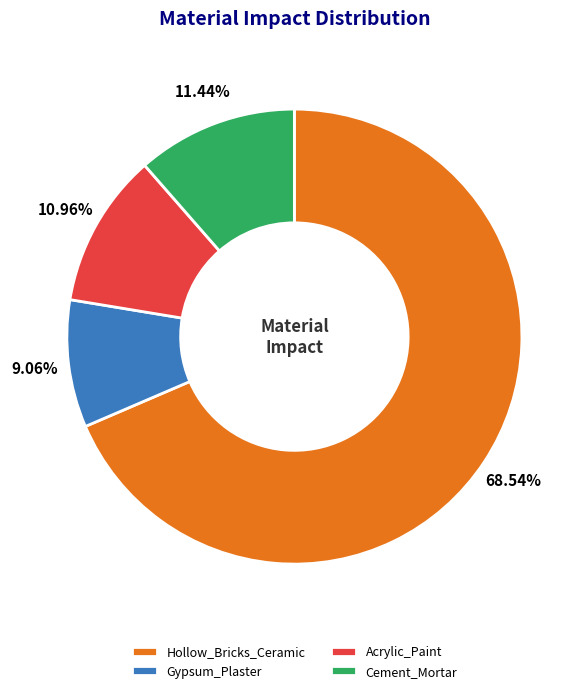

What is the smallest slice in the pie chart?

Gypsum_Plaster